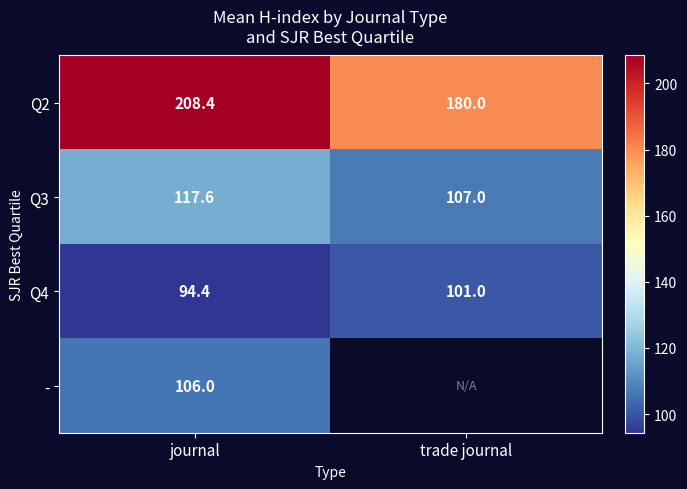

Rank the categories by Q4 value from highest to lowest.

trade journal, journal